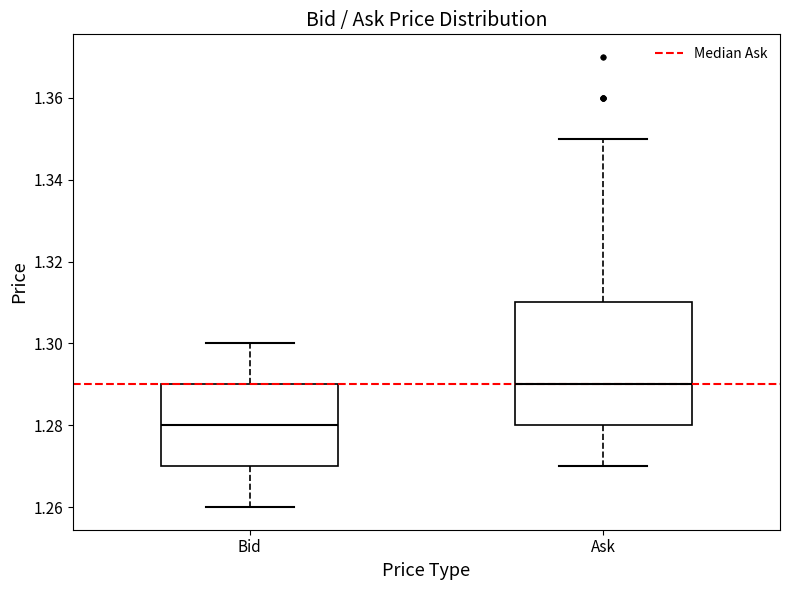

Where is the lower edge of the box for Ask on the y-axis? The values are not printed on the chart, so give them approximately, as read against the axis.

1.28